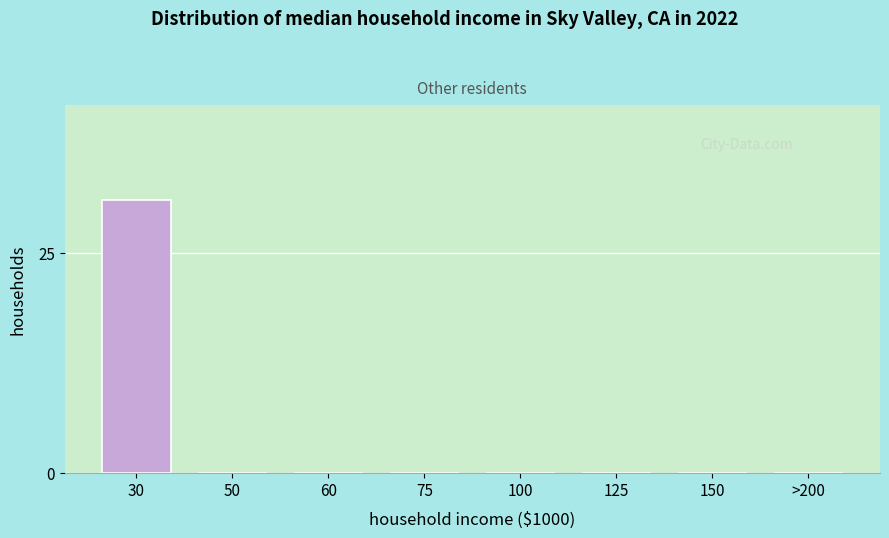

Reading left to right, what are all the values shown in this chart?

30=31	50=0	60=0	75=0	100=0	125=0	150=0	>200=0